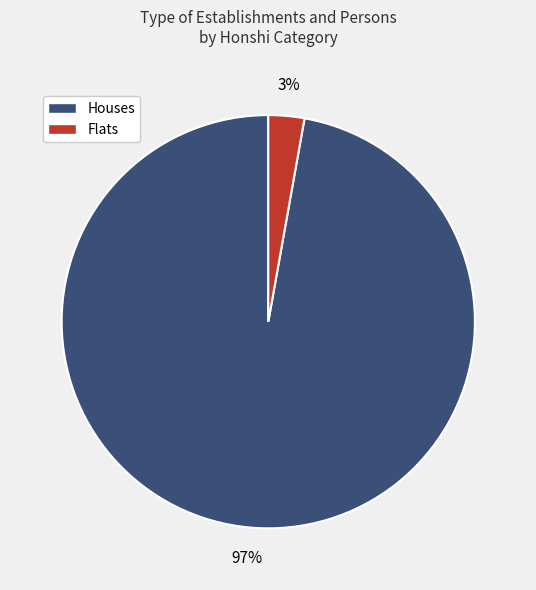

Which has a higher value, Flats or Houses?

Houses